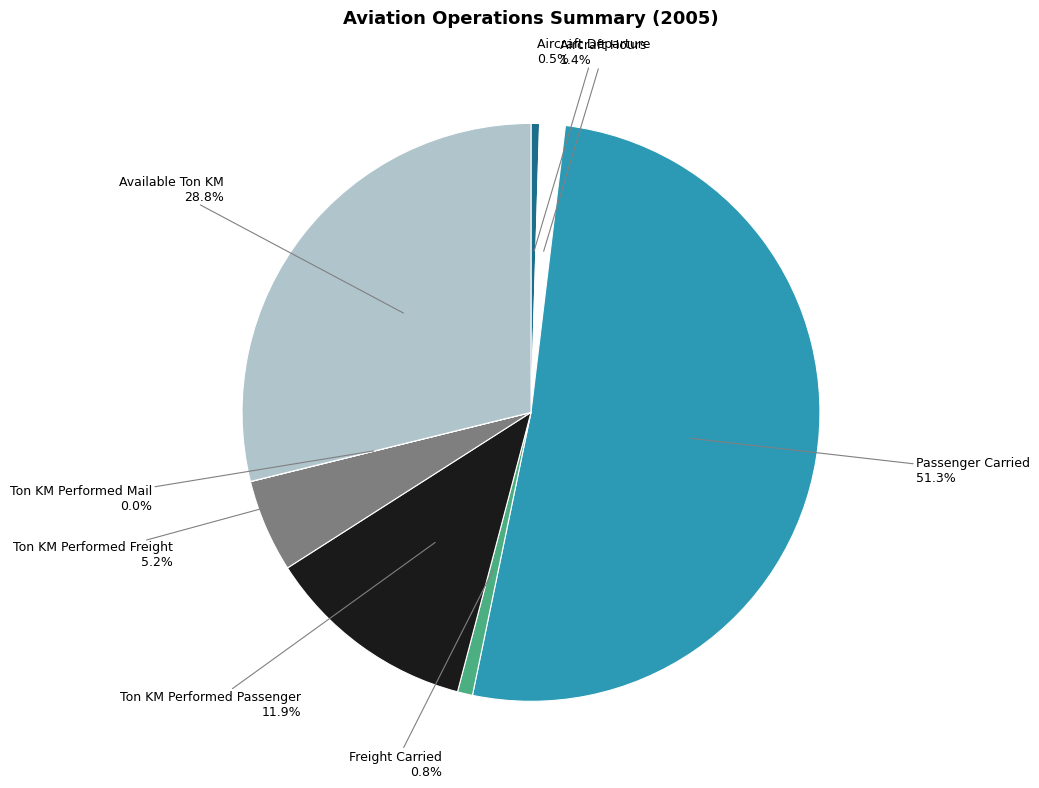

Is there a majority slice in this chart?

Yes